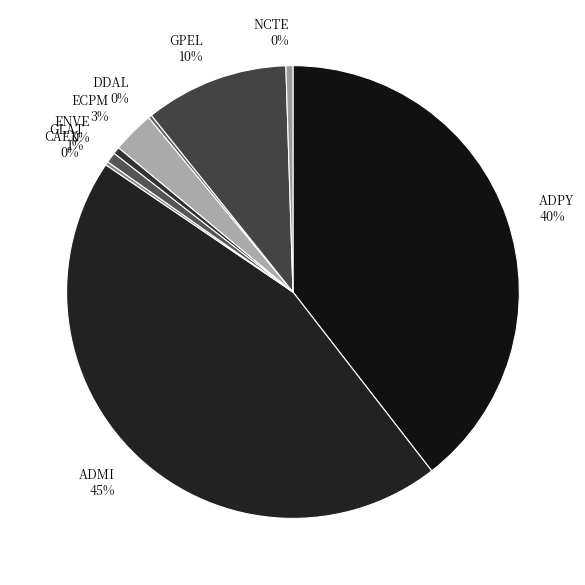

Which category has the biggest portion of the pie?

ADMI